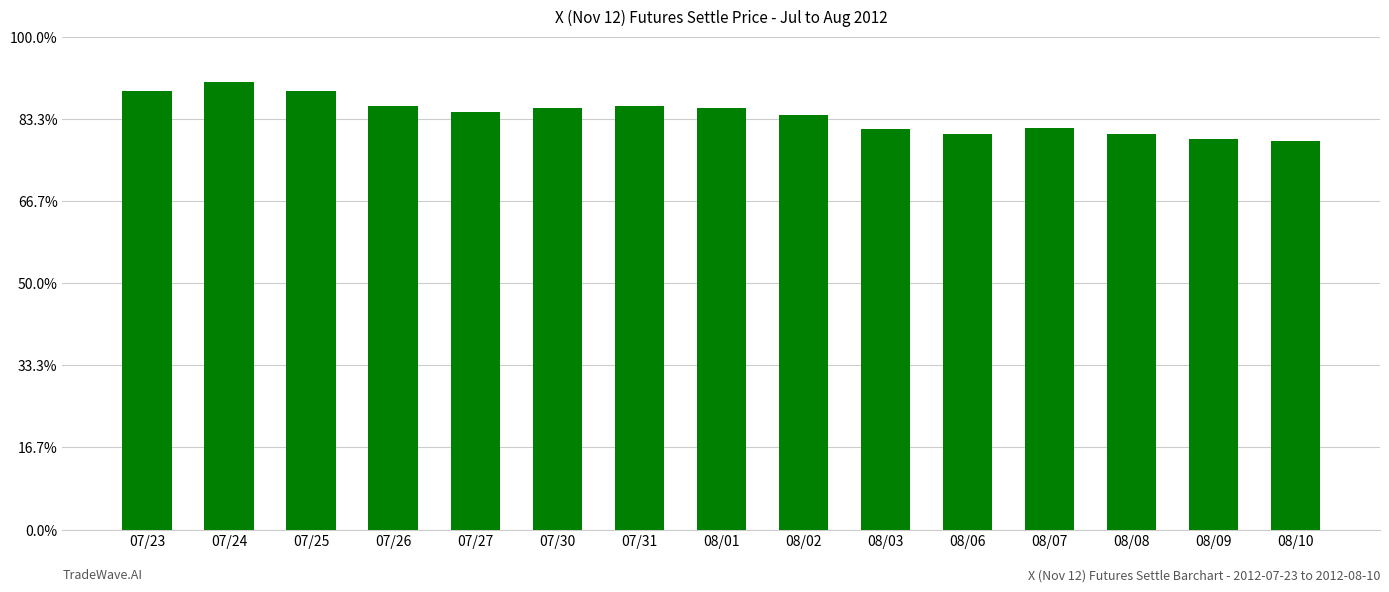

What is the sum of the values at 08/01 and 07/31?

51.5